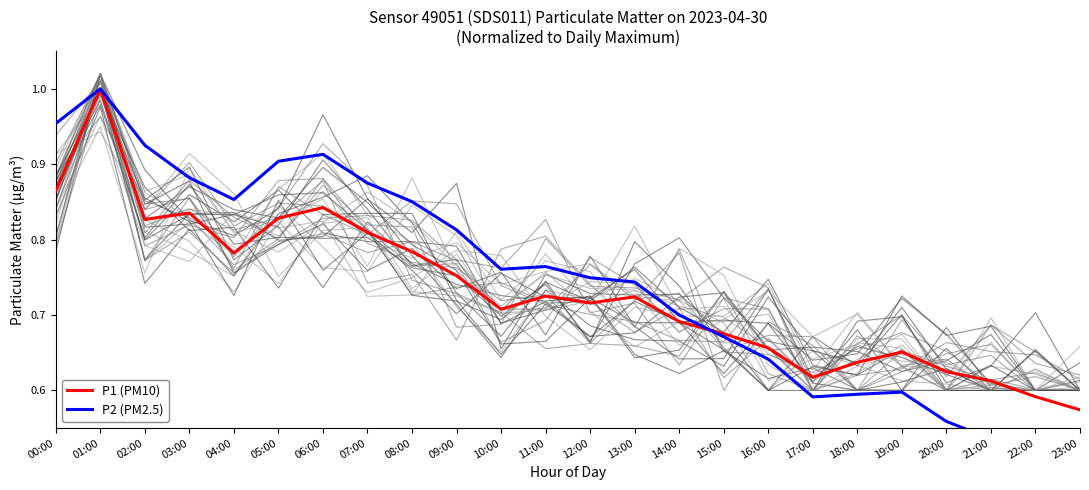

Reading right to left, extract all data points from this chart.

P1 (PM10): 0.6	0.6	0.6	0.6	0.7	0.6	0.6	0.7	0.7	0.7	0.7	0.7	0.7	0.7	0.8	0.8	0.8	0.8	0.8	0.8	0.8	0.8	1.0	0.9
P2 (PM2.5): 0.5	0.5	0.5	0.6	0.6	0.6	0.6	0.6	0.7	0.7	0.7	0.7	0.8	0.8	0.8	0.9	0.9	0.9	0.9	0.9	0.9	0.9	1.0	1.0